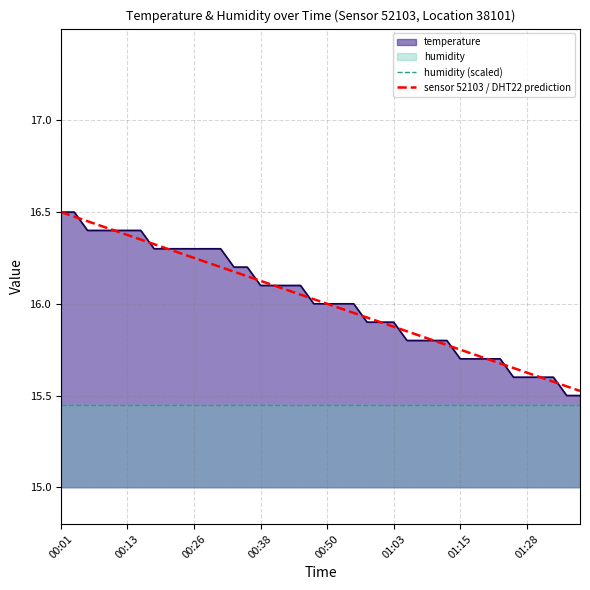

Is the value of humidity (scaled) at 00:01 greater than the value of sensor 52103 / DHT22 prediction at 17?

No